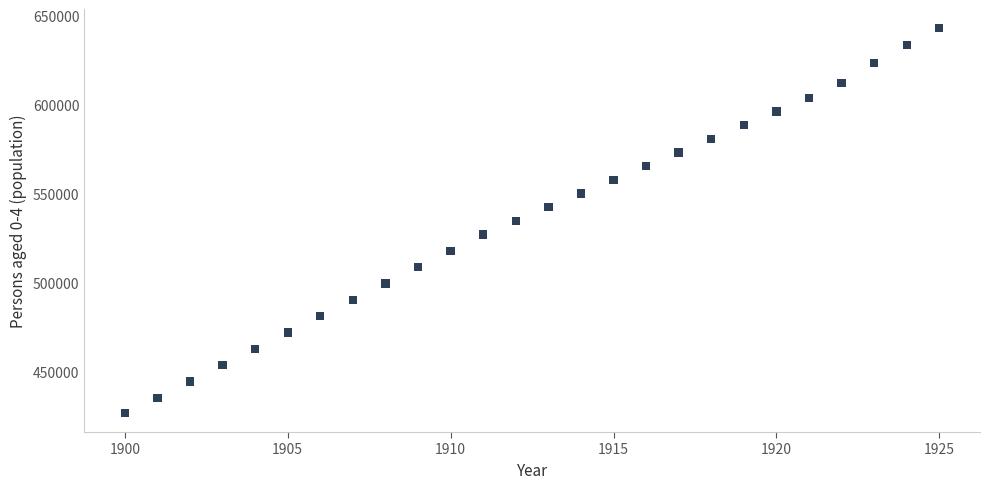

What is the range of X values (max minus min)?

25.0